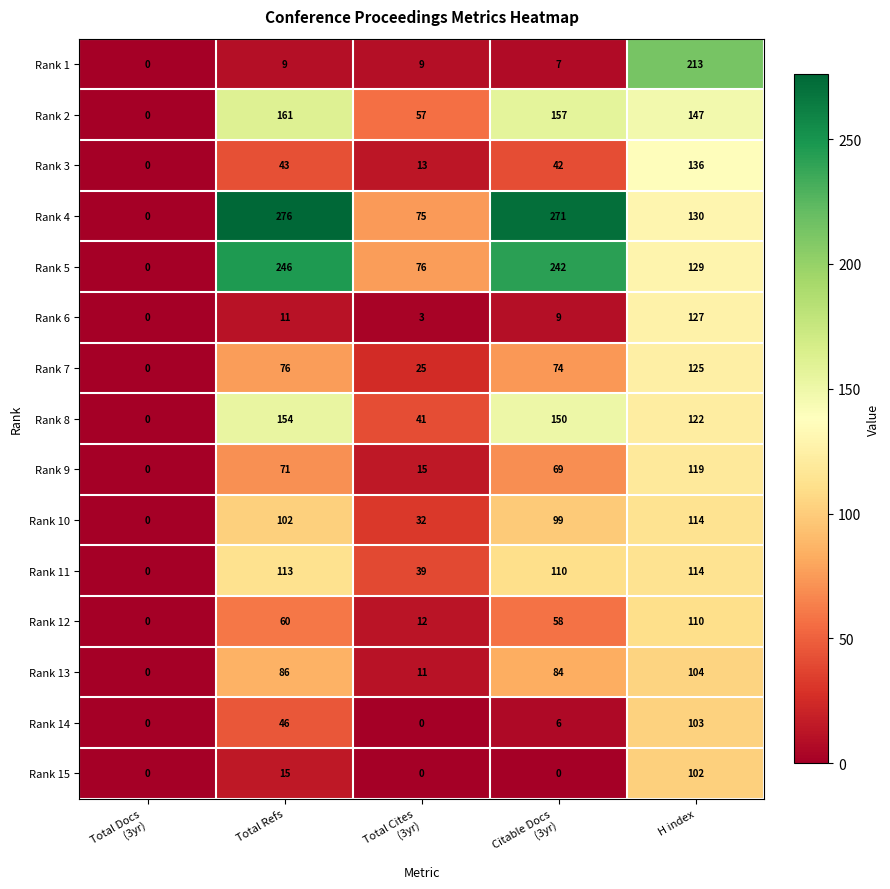

Which series has the widest spread of values?

Rank 4